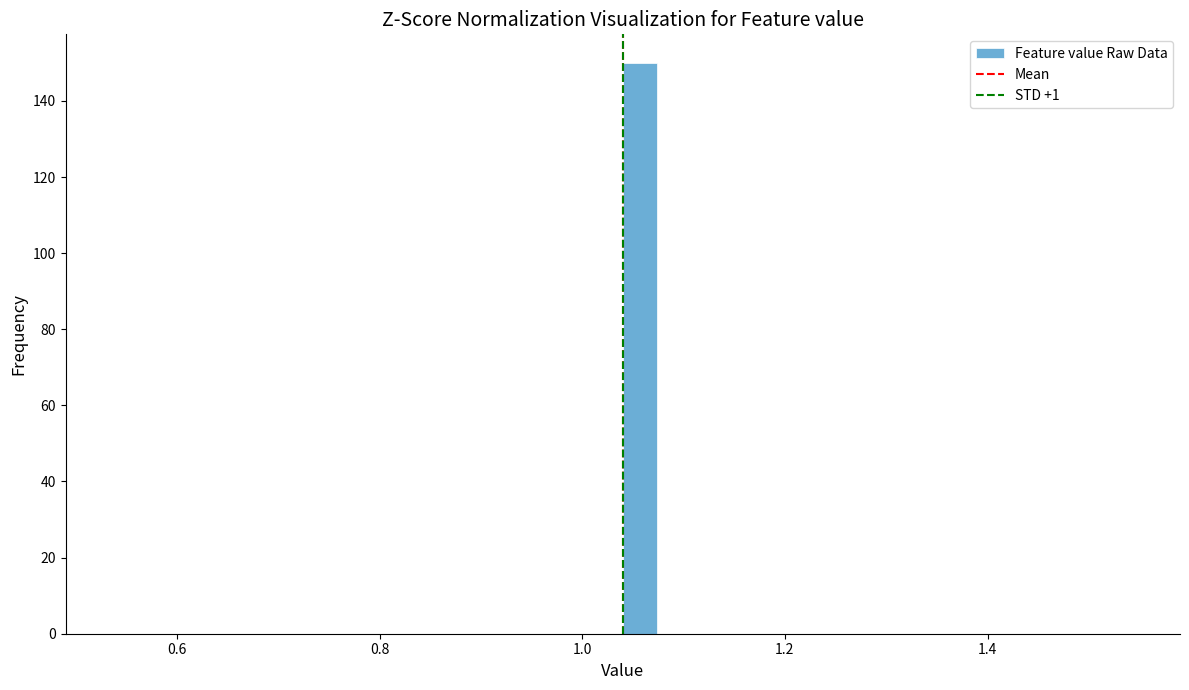

Around what value on the x-axis is the tallest bar? Give the approximate position of its centre, as read against the axis.

1.06